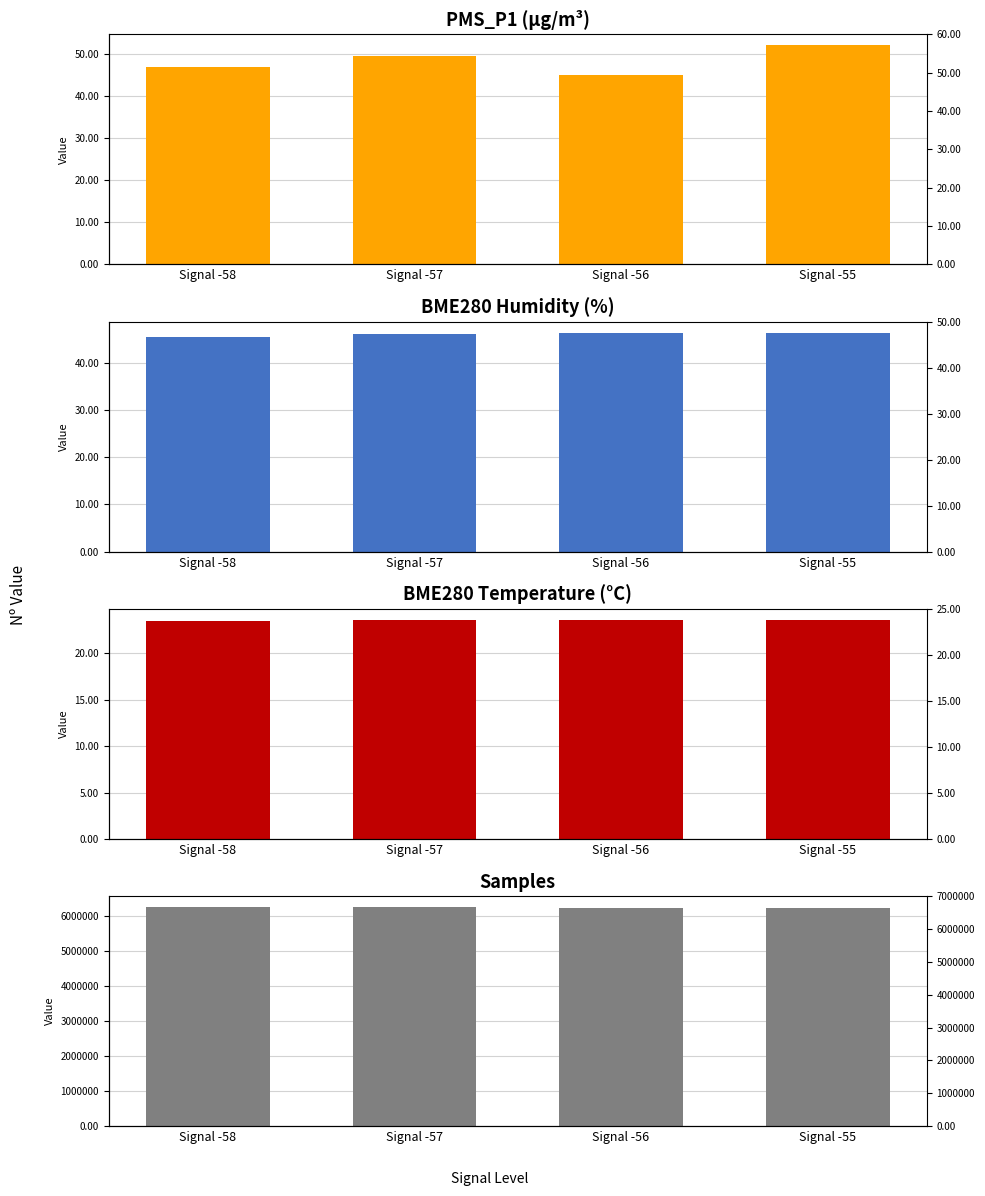

What is the average value of the PMS_P1 series?

48.3